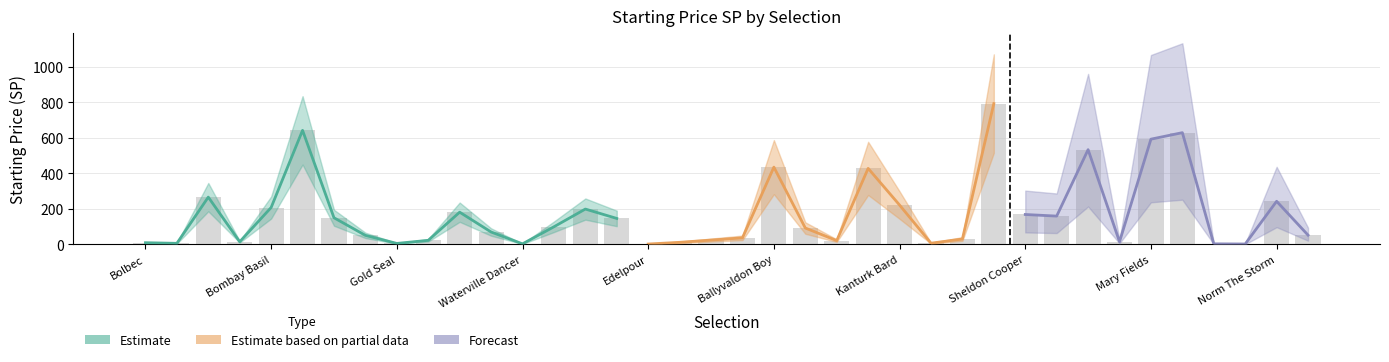

What is the label of the 2nd bar from the right?

Norm The Storm